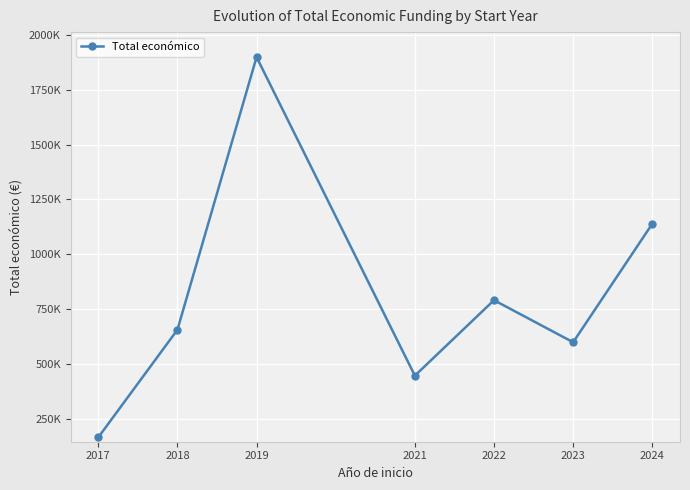

True or false: there are more than 2 points higher than both neighbors.

False